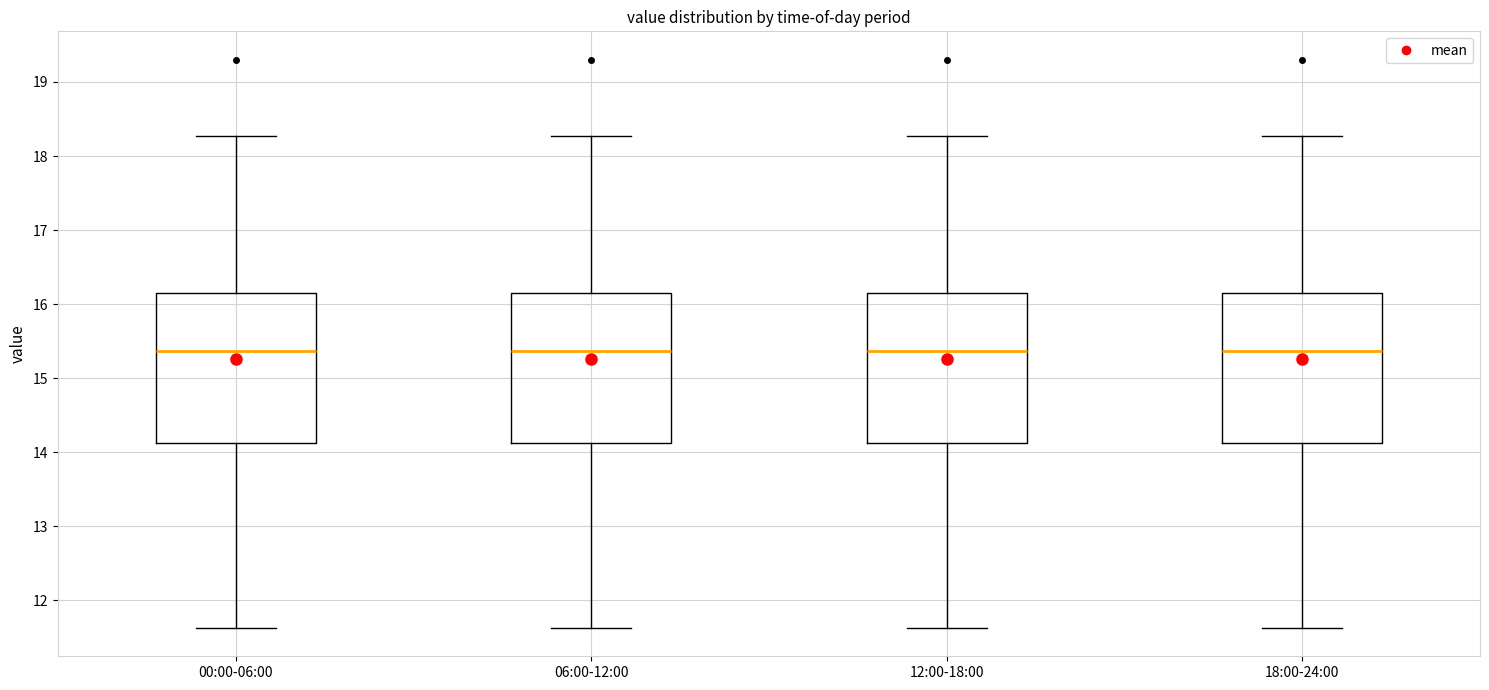

Reading left to right, read every box against the y-axis: the position of its median line, the range the box covers, and the ends of its whiskers. The values are not printed on the chart, so give them approximately, as read against the axis.

00:00-06:00: median 15.4, box 14.1 to 16.1, whiskers 11.6 to 18.3
06:00-12:00: median 15.4, box 14.1 to 16.1, whiskers 11.6 to 18.3
12:00-18:00: median 15.4, box 14.1 to 16.1, whiskers 11.6 to 18.3
18:00-24:00: median 15.4, box 14.1 to 16.1, whiskers 11.6 to 18.3